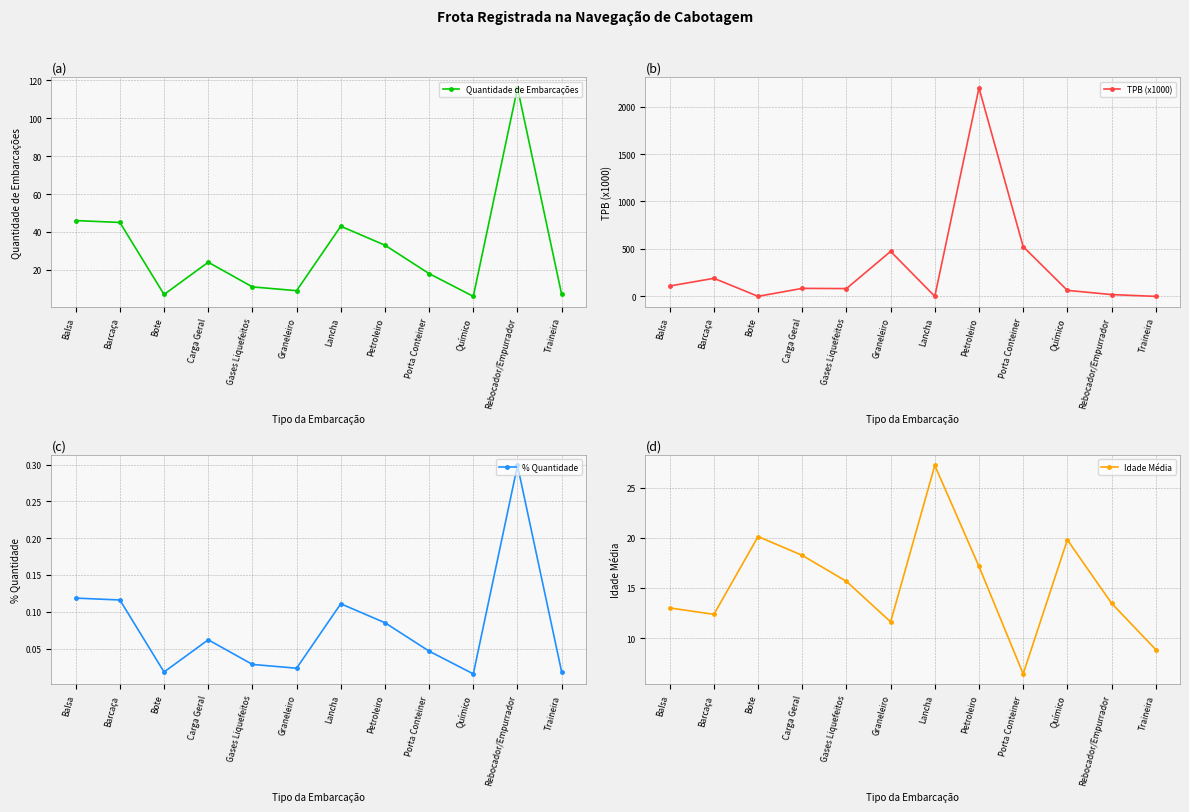

After their last crossing, which series has the higher values: Quantidade de Embarcações or TPB (x1000)?

Quantidade de Embarcações